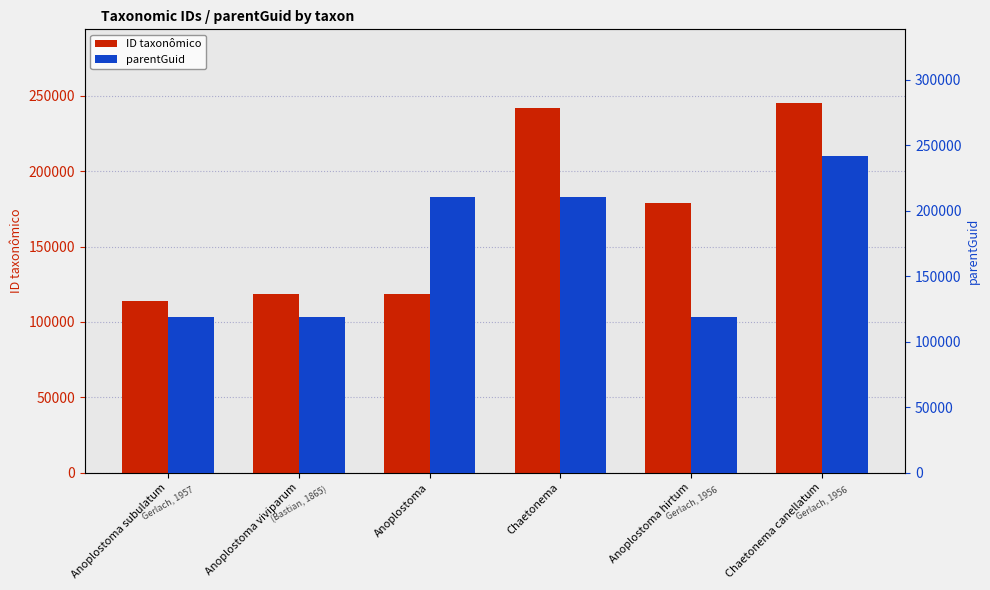

True or false: ID taxonômico has a value of 87767 at Chaetonema canellatum.

False